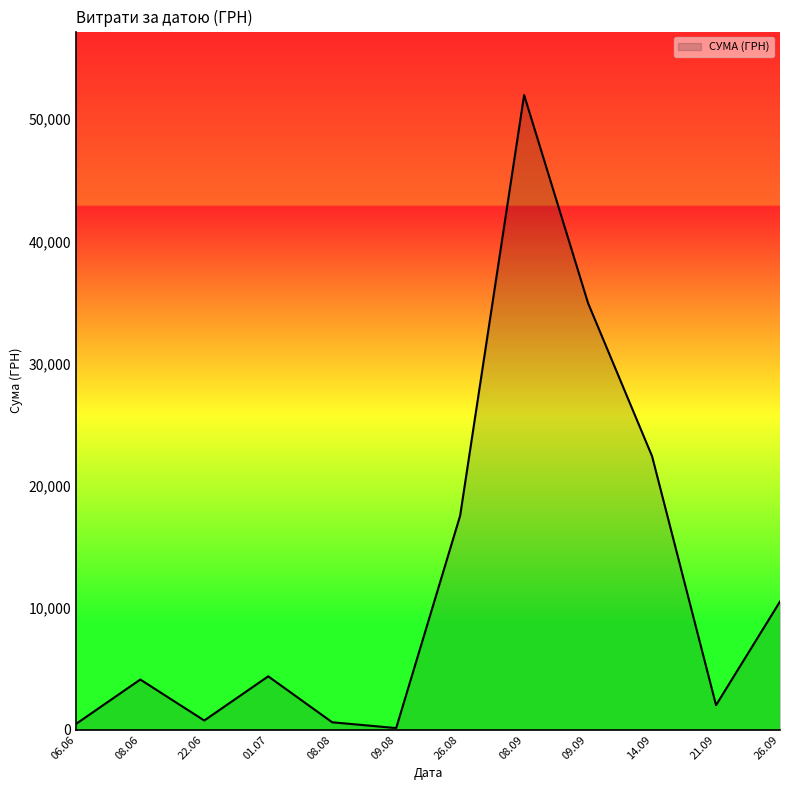

The value at 08.09 is 76511.1. True or false?

False